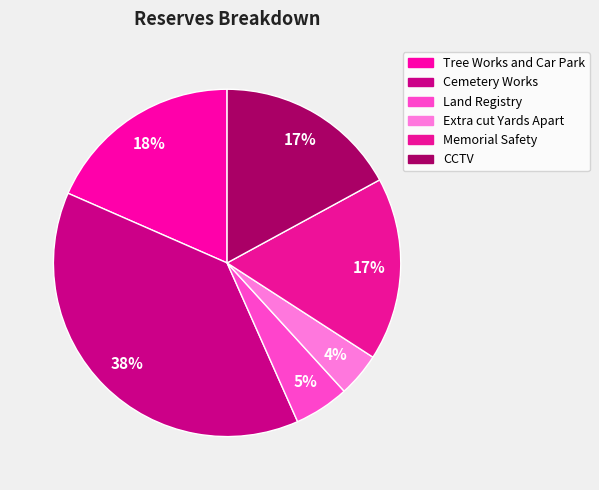

Is there any slice that represents more than half of the pie?

No